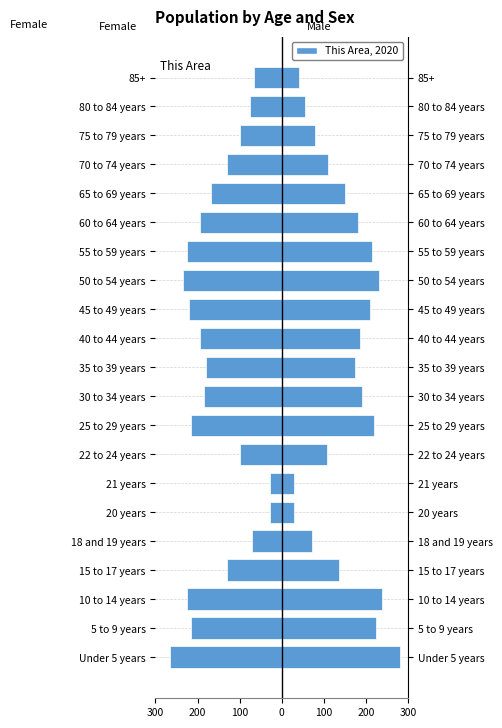

Which series has the widest spread of values?

Male